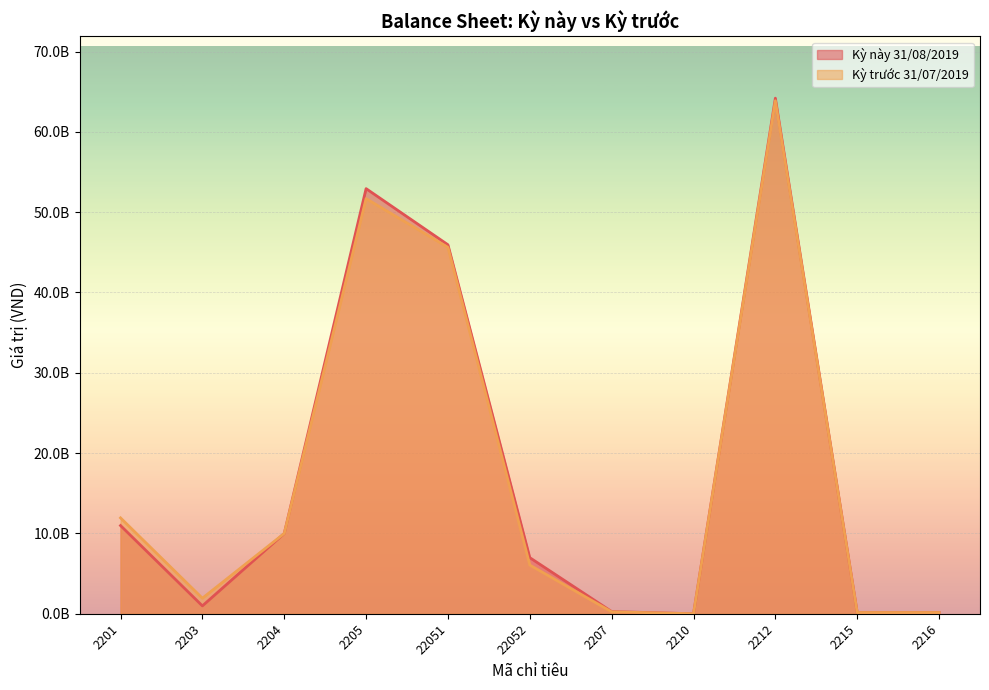

What is the label of the 4th point from the right?

2210